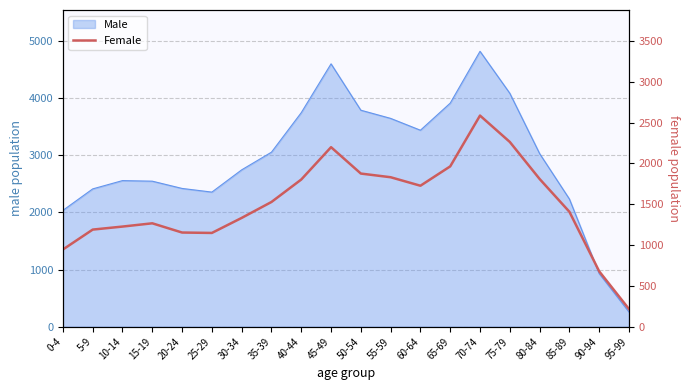

Is it true that the value at 75-79 is 2262?

True